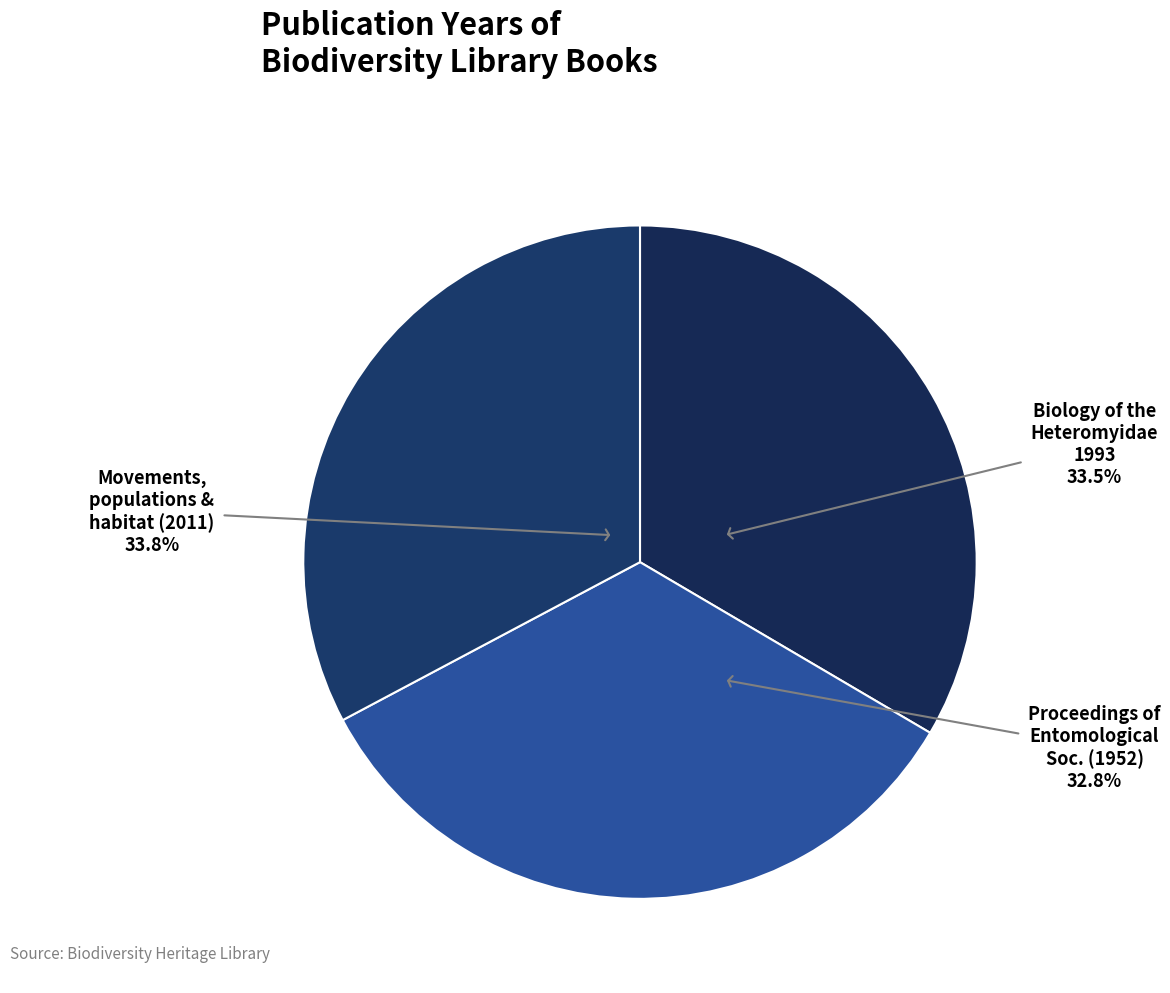

Rank the categories by value from lowest to highest.

Proceedings of the Entomological Society (1952), Biology of the Heteromyidae (1993), Movements, populations, and habitat (2011)